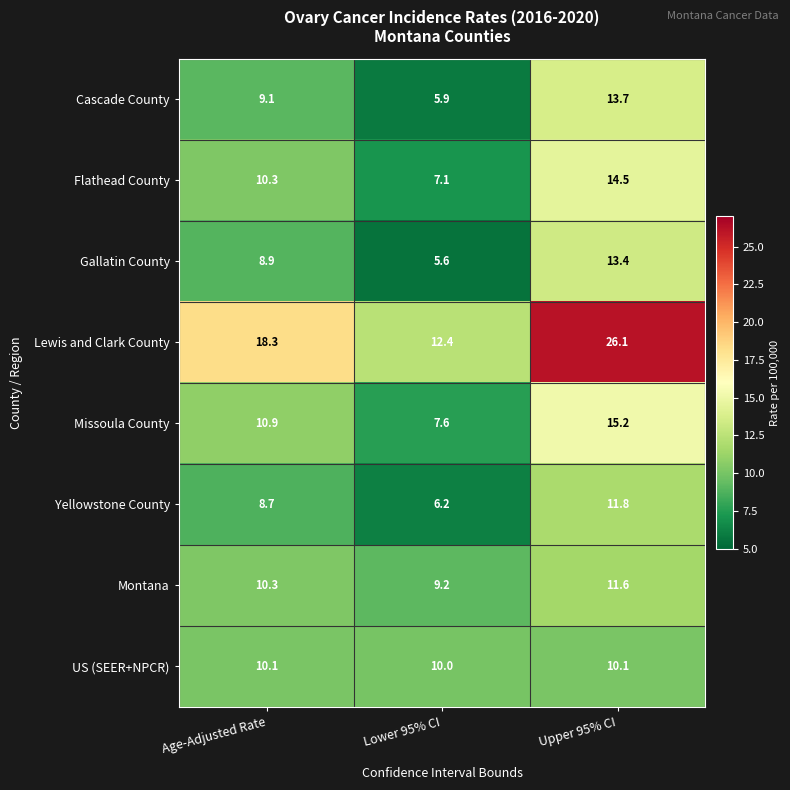

What value does the Yellowstone County series have at Lower 95% CI?

6.2